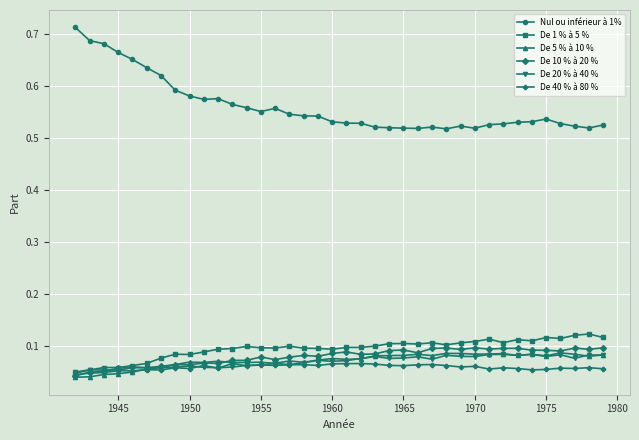

In De 10 % à 20 %, how many points are lower than both neighbors (excluding endpoints)?

11